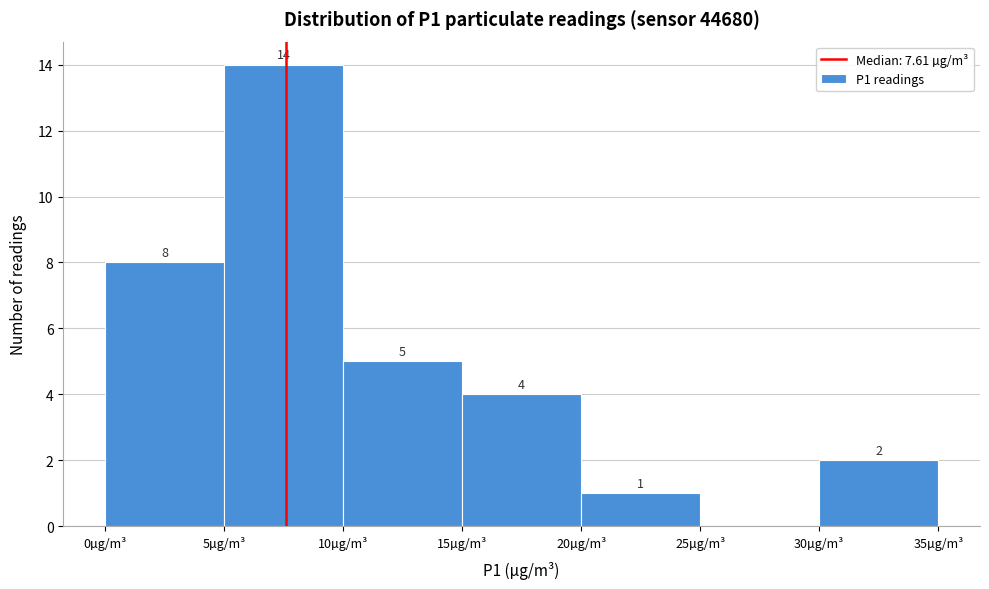

Which range on the x-axis has the tallest bar?

5 to 10